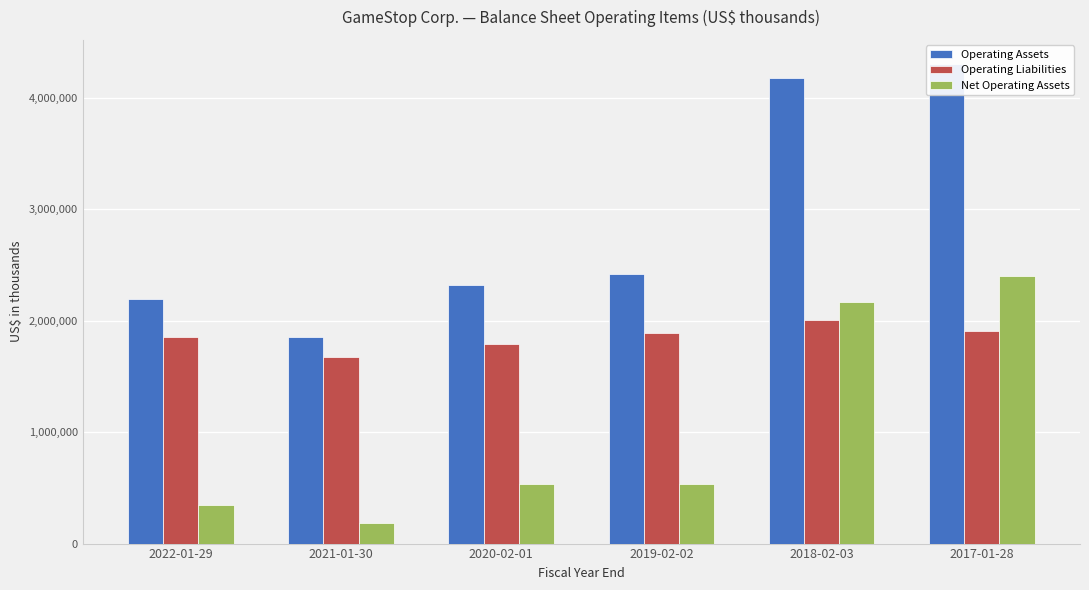

How many data points in Operating Liabilities are above 1887300?

2